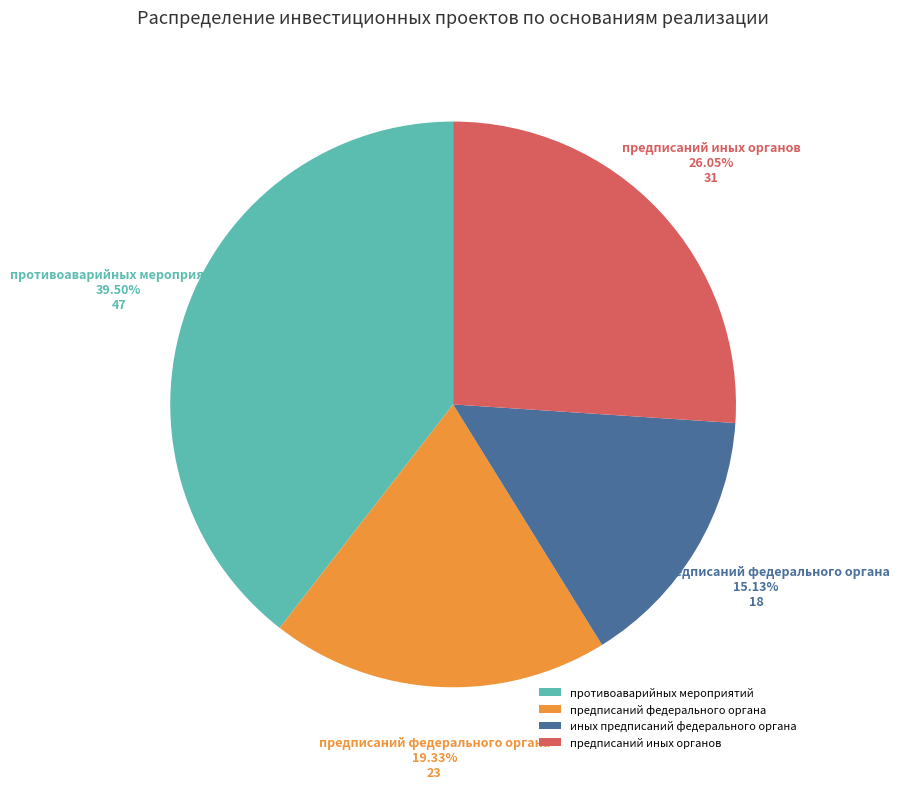

Approximately how many times larger is the value at предписаний иных органов compared to предписаний федерального органа?

1.3